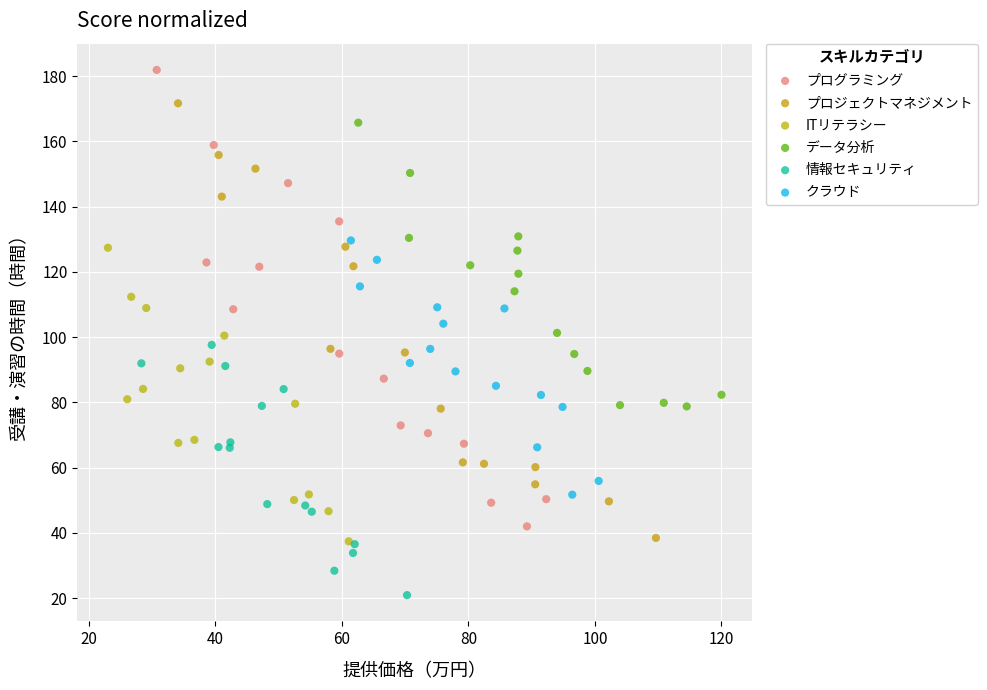

Which series contains the lowest Y value?

情報セキュリティ